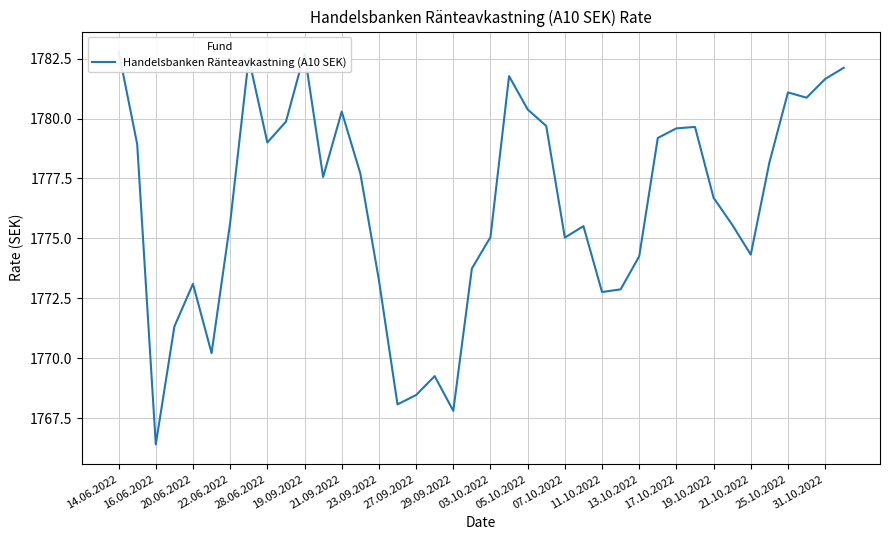

How many categories are shown in the chart?

40